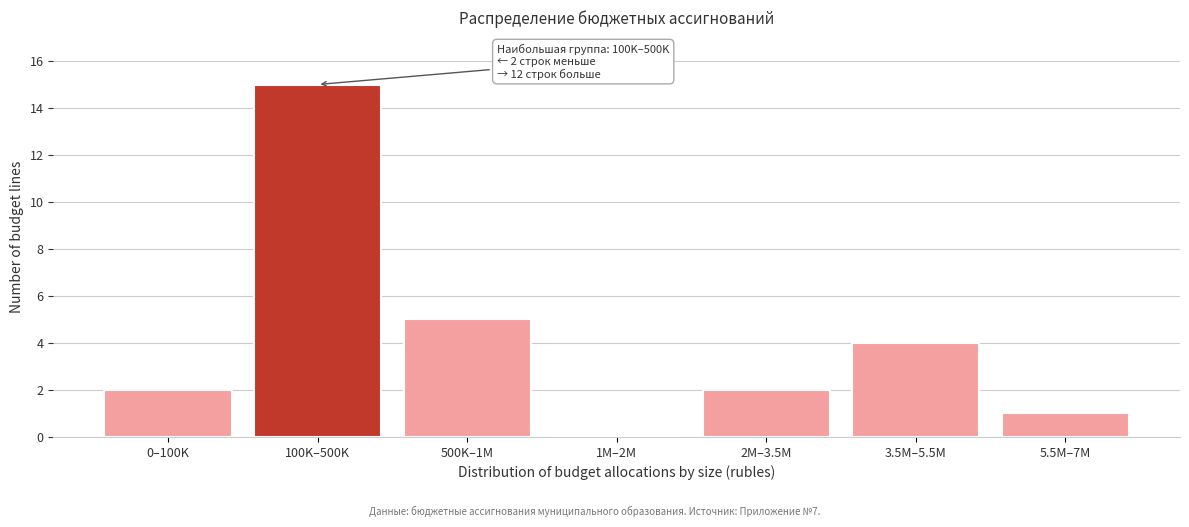

Reading right to left, transcribe all the data shown in this chart.

5.5M–7M=1	3.5M–5.5M=4	2M–3.5M=2	1M–2M=0	500K–1M=5	100K–500K=15	0–100K=2